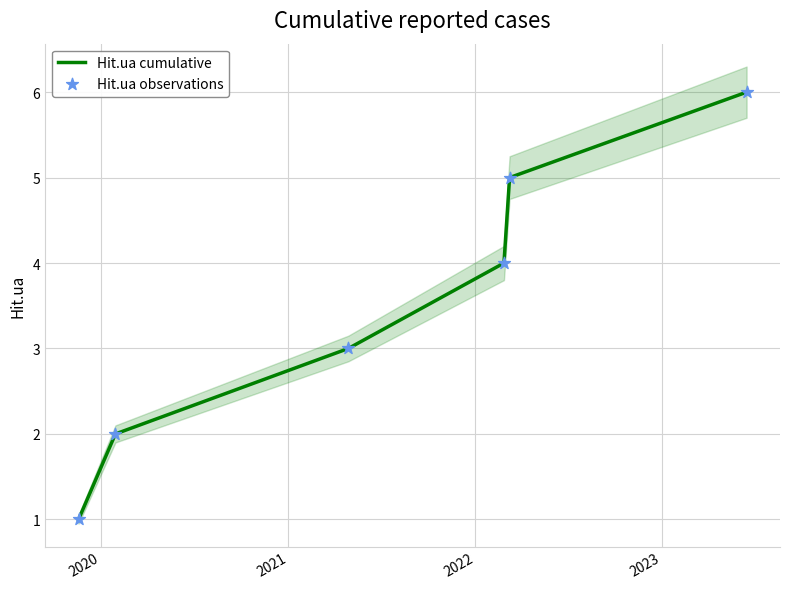

Is the value of Hit.ua observations at 5 greater than the value of Hit.ua cumulative at 2021?

Yes